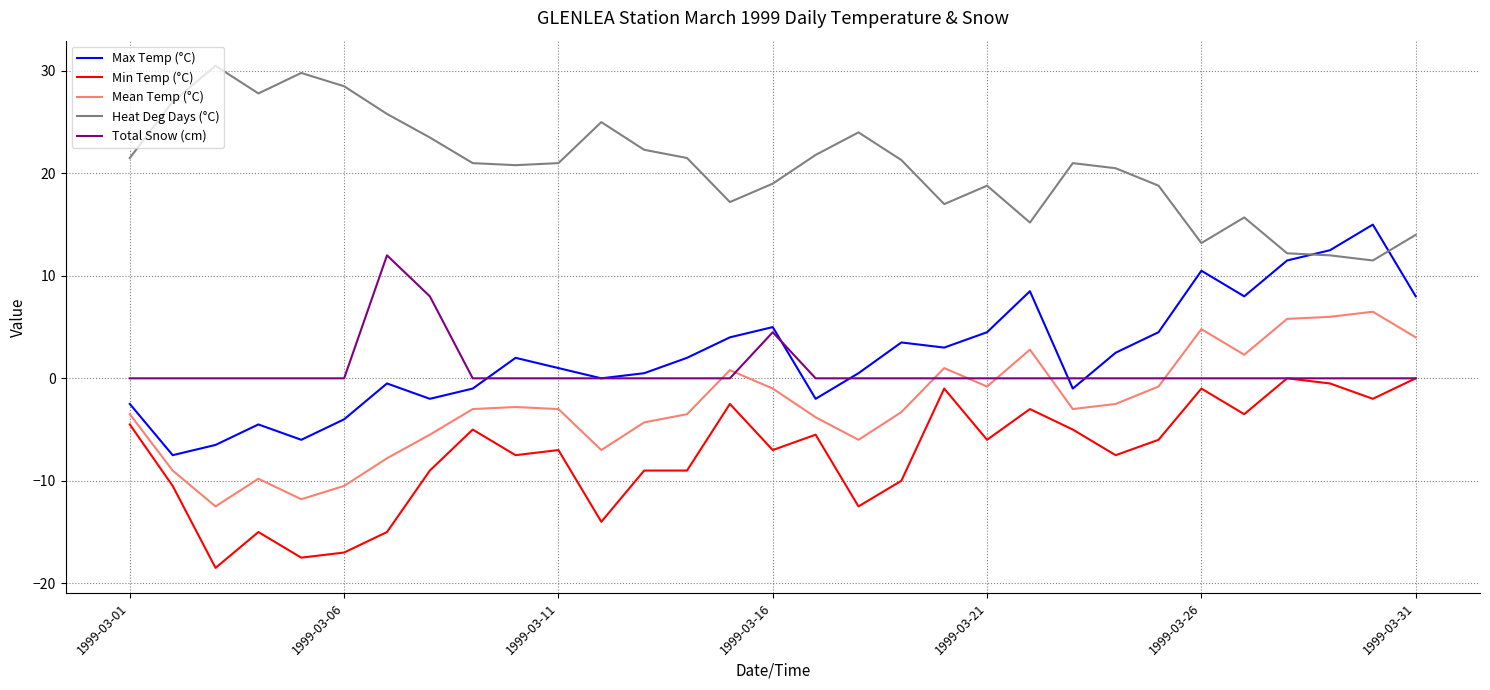

Rank the series by their maximum value, from highest to lowest.

Heat Deg Days (°C), Max Temp (°C), Total Snow (cm), Mean Temp (°C), Min Temp (°C)